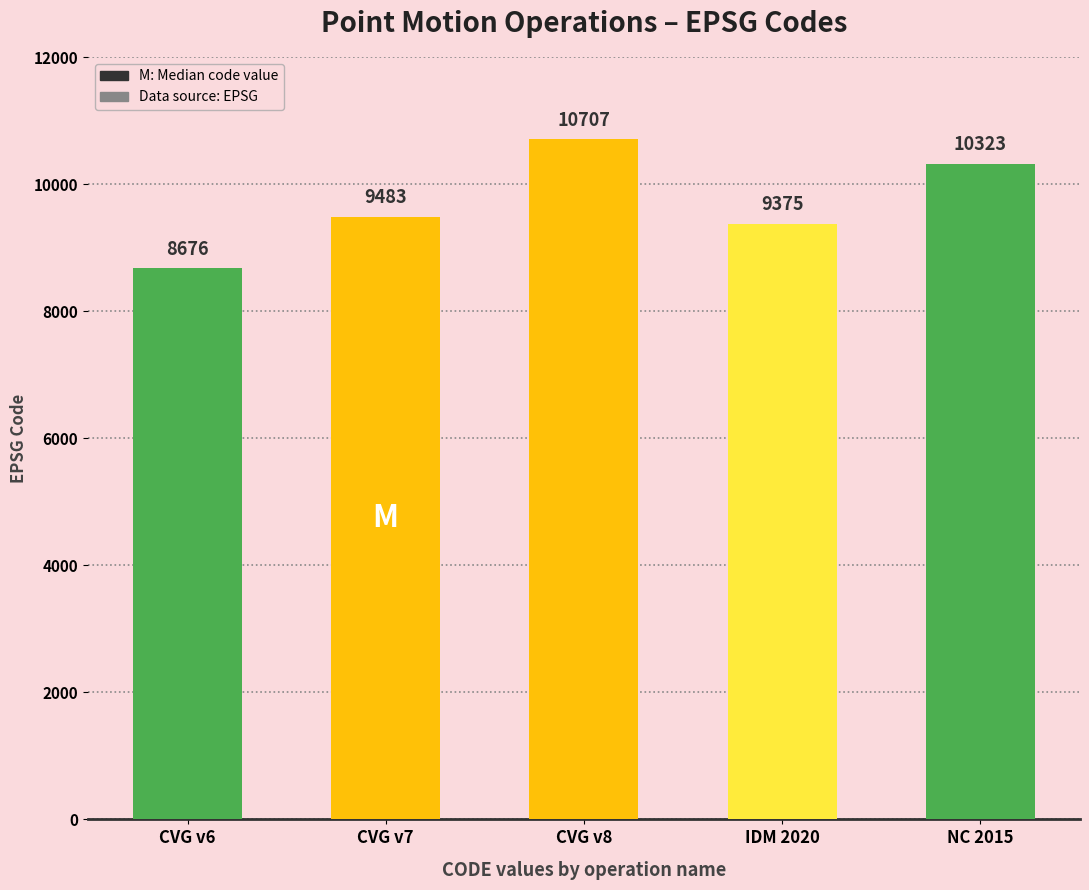

At which label does the data first exceed 9483?

Canada velocity grid v8